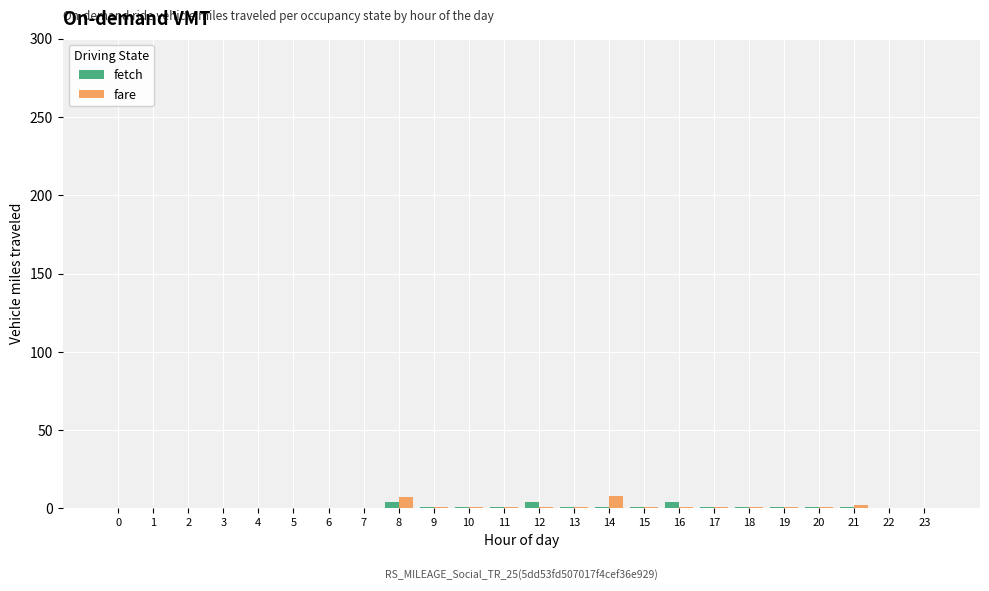

What is the sum of all fare values?

28